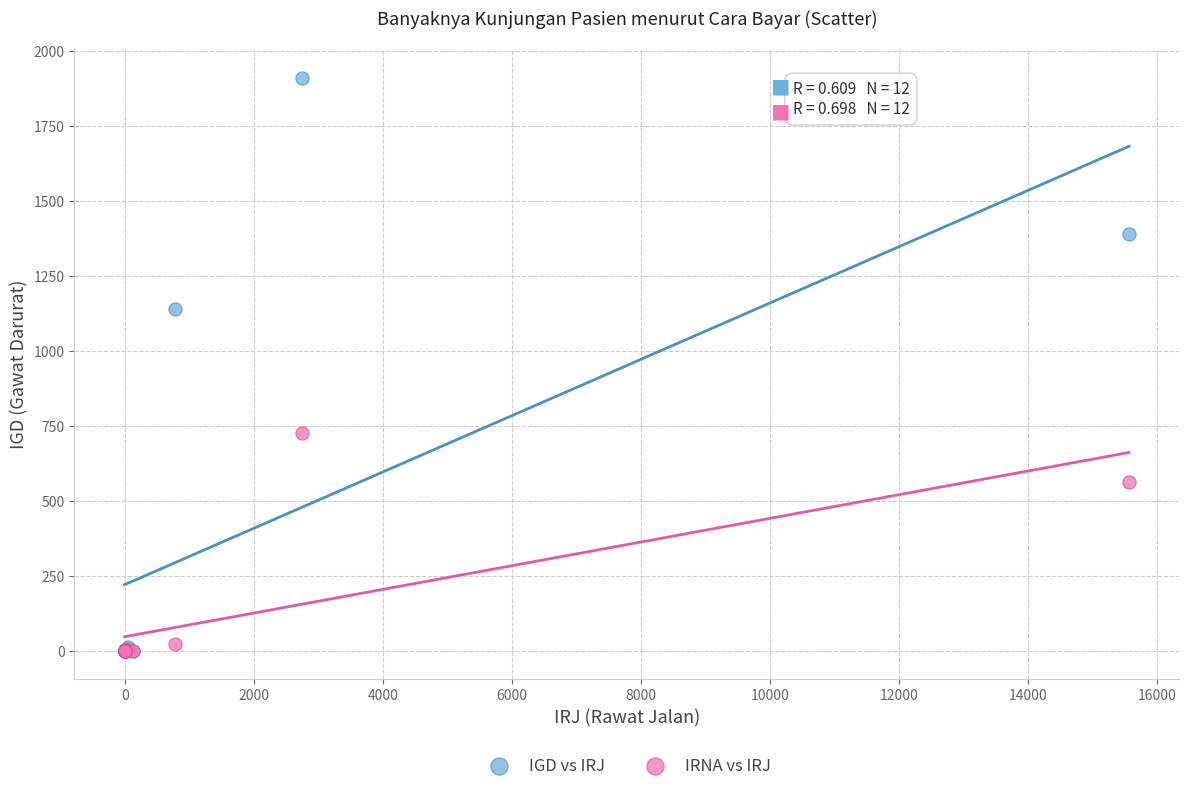

In the IRNA vs IRJ series, what Y value is closest to 363?

563